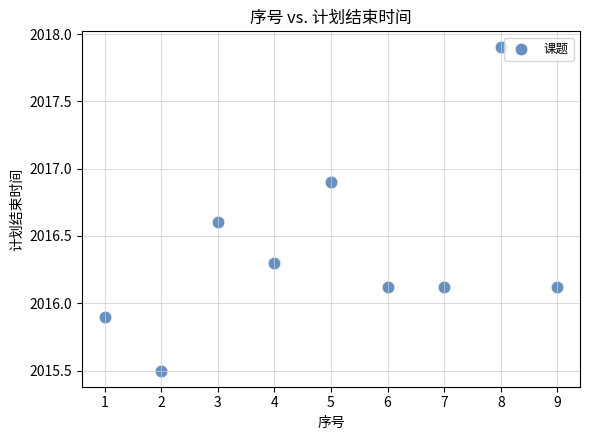

What is the average Y value?

2016.4